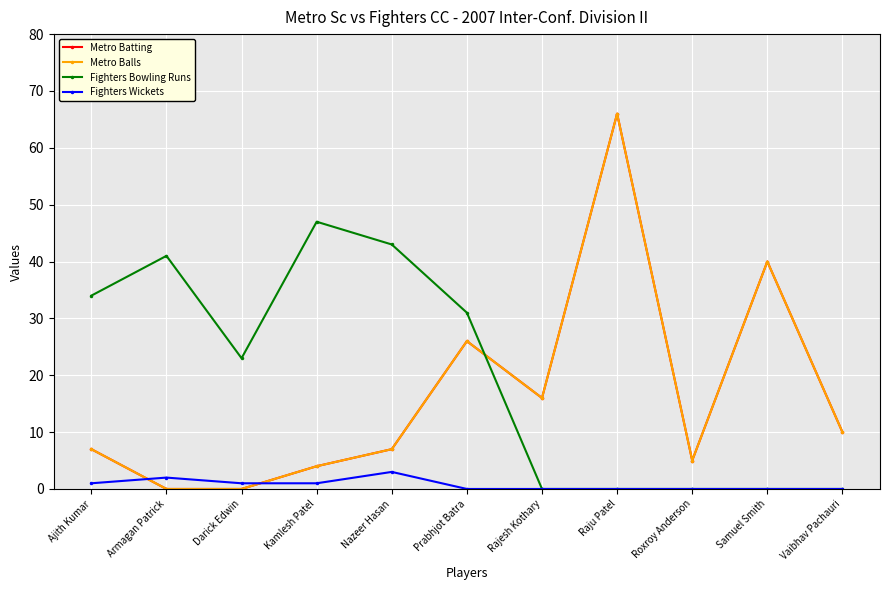

Reading left to right, what are all the values shown in this chart?

Metro Batting: 7	0	0	4	7	26	16	66	5	40	10
Metro Balls: 7	0	0	4	7	26	16	66	5	40	10
Fighters Bowling Runs: 34	41	23	47	43	31	0	0	0	0	0
Fighters Wickets: 1	2	1	1	3	0	0	0	0	0	0